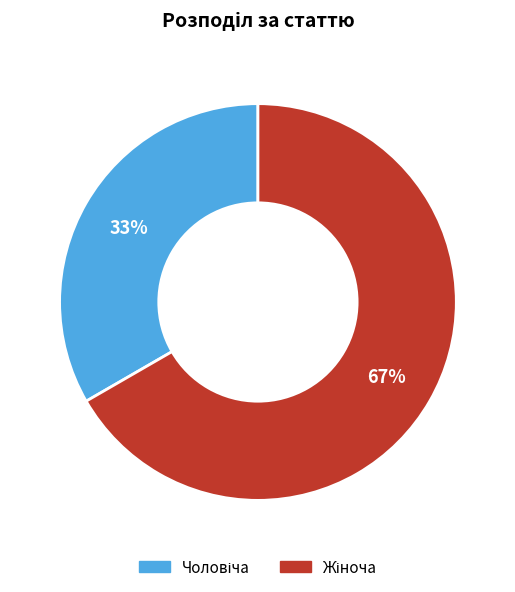

Does any single category account for the majority?

Yes